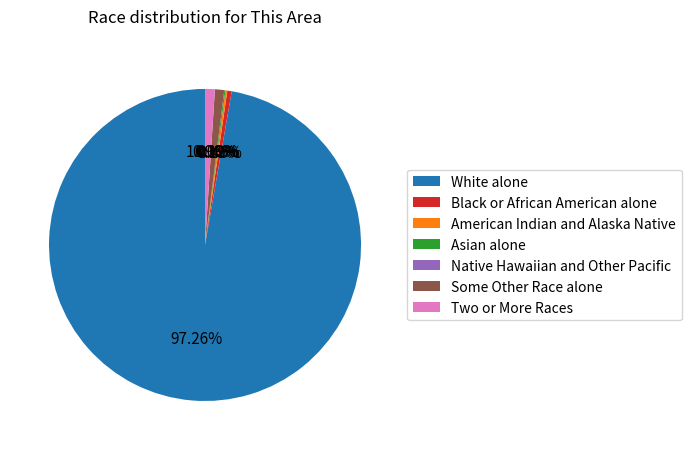

What portion of the pie excludes American Indian and Alaska Native?

99.8%